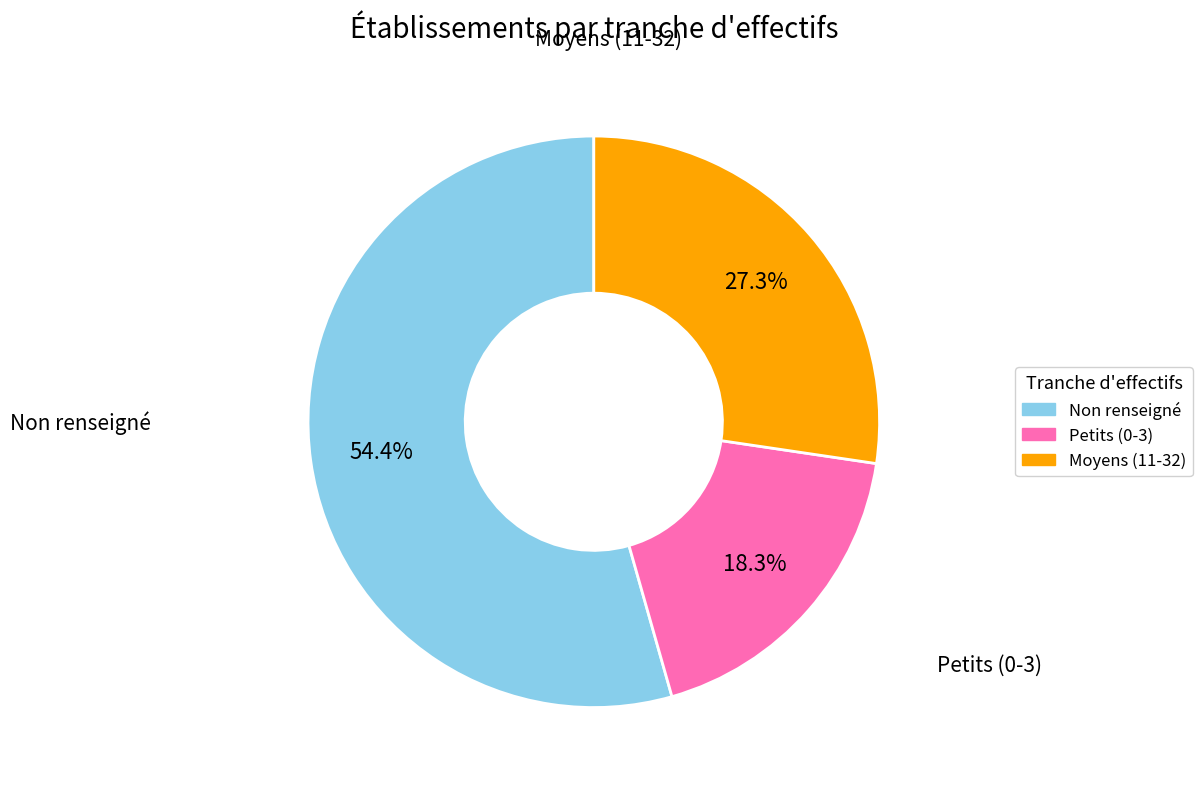

Is the sum of Moyens (11-32) and Non renseigné greater than half?

Yes